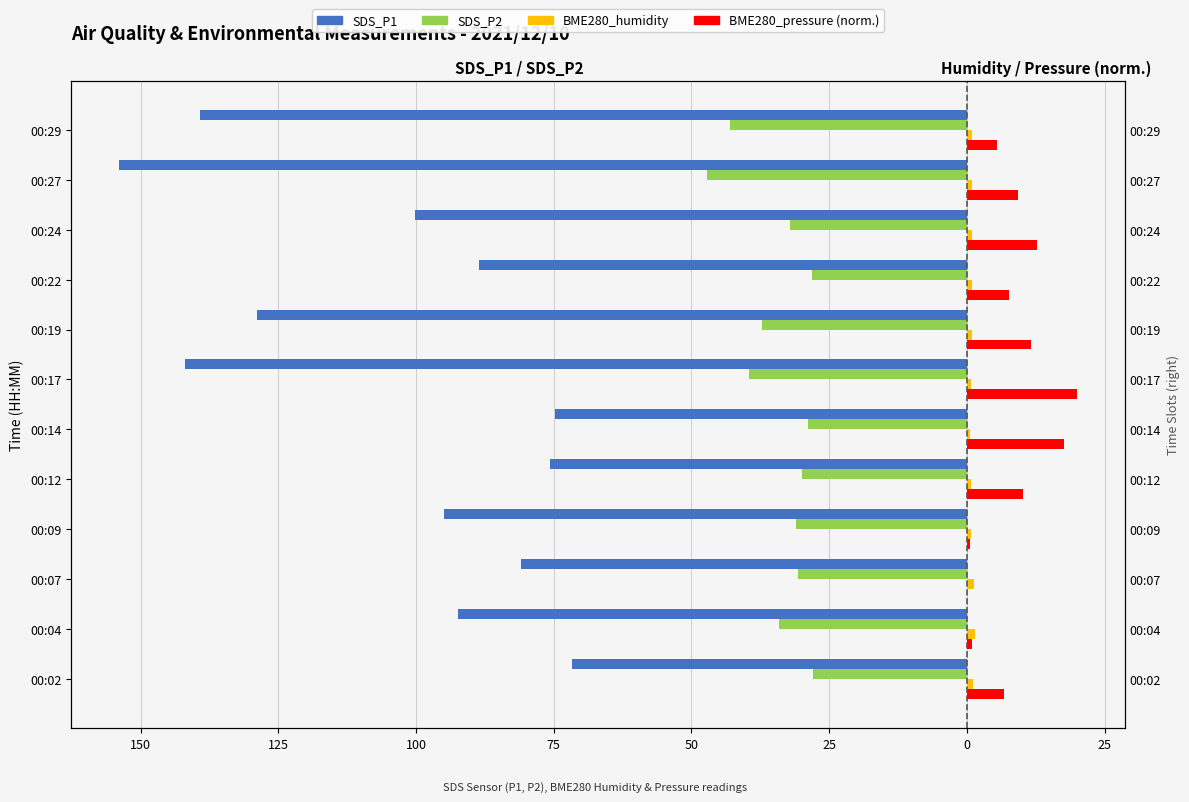

How many values in the SDS_P1 series exceed -92?

5